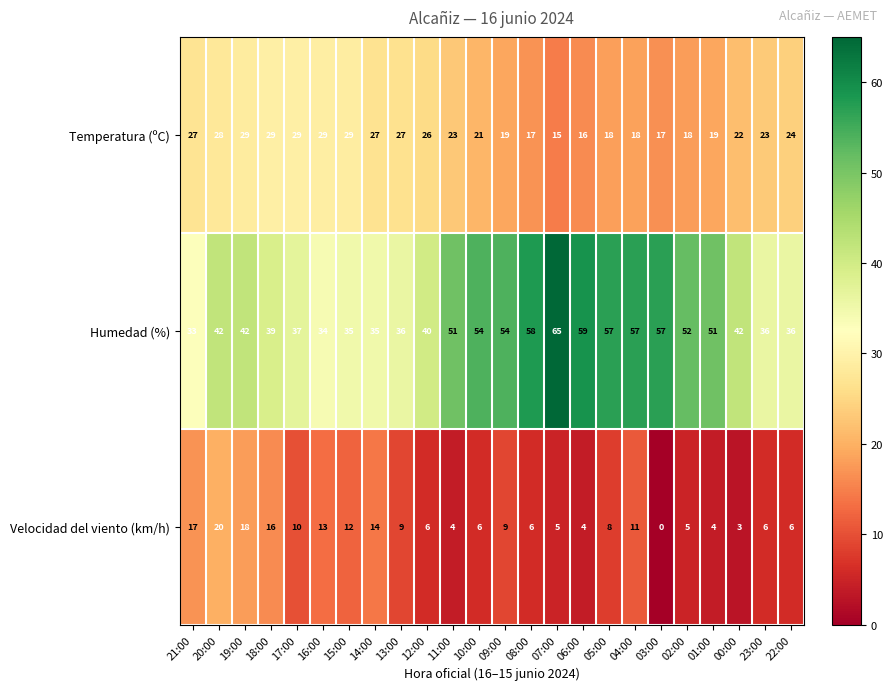

What is the sum of the Temperatura (ºC) values at 09:00 and 10:00?

40